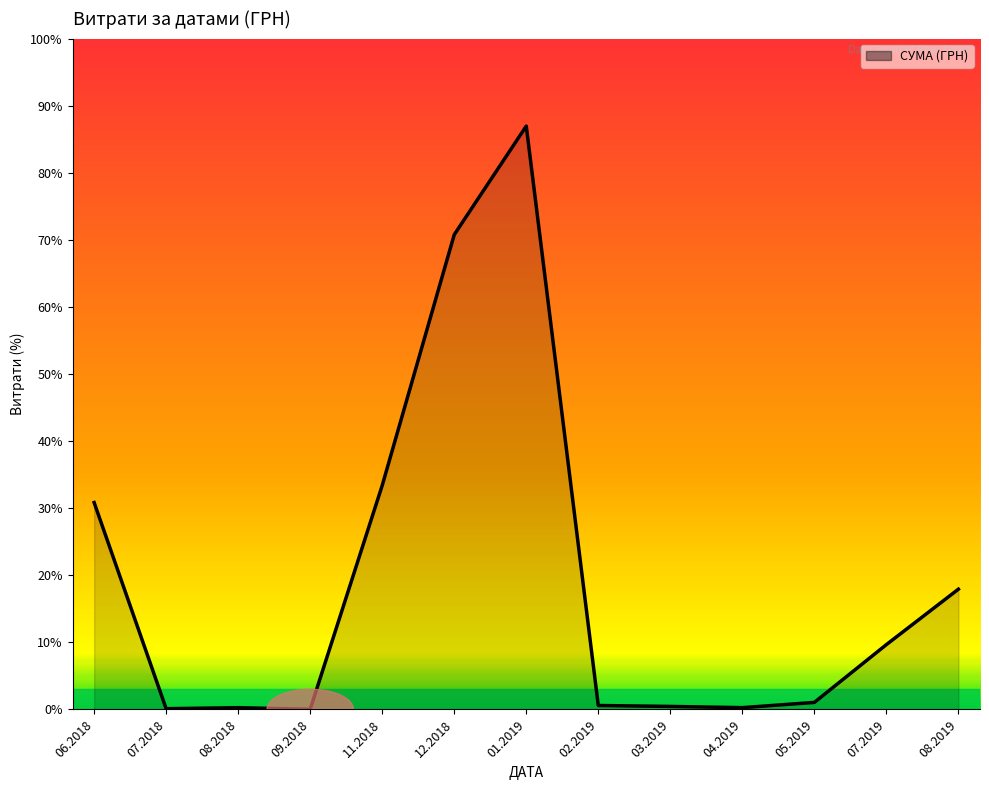

Does the chart have visible grid lines?

No